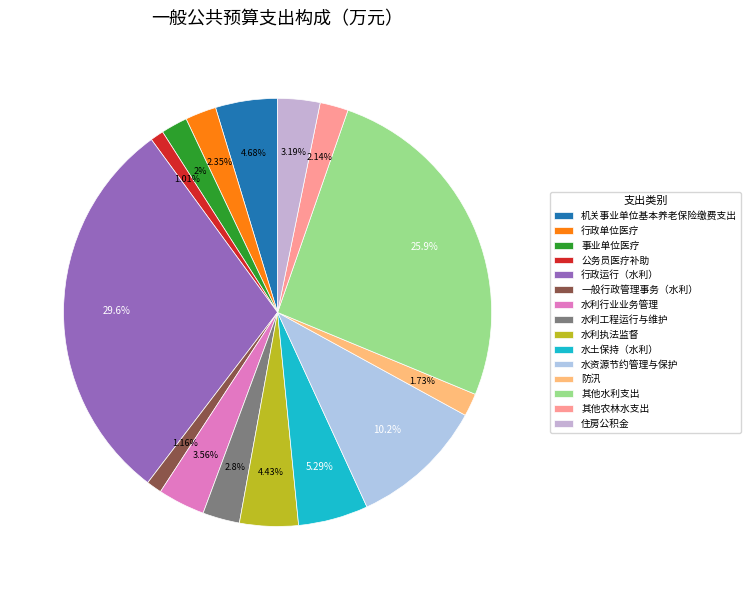

How many slices are in this pie chart?

15